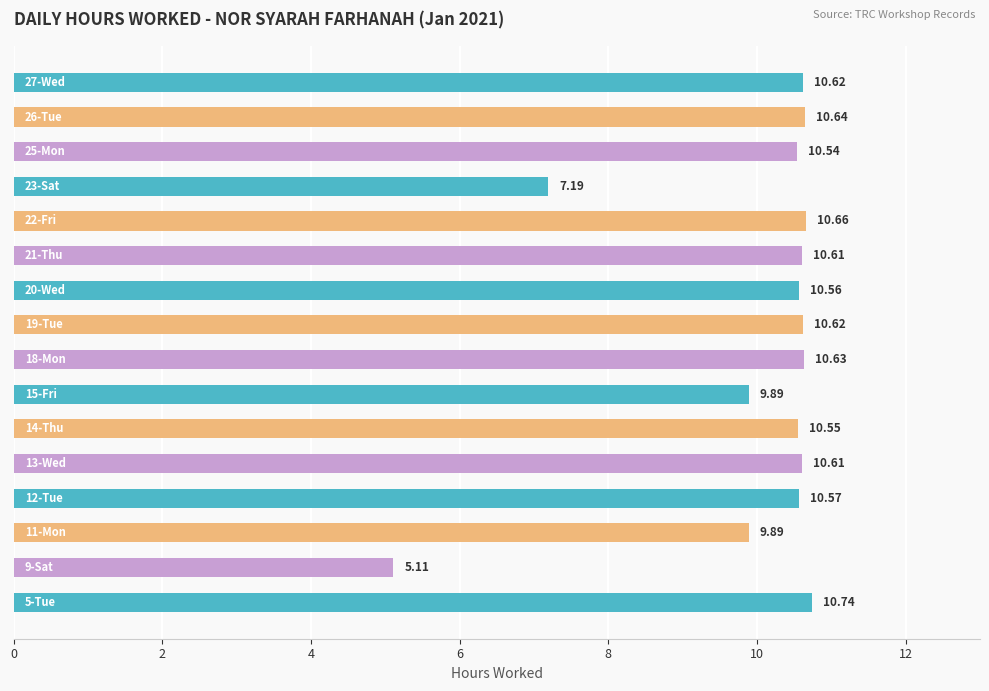

What is the difference between the maximum and minimum values?

5.6